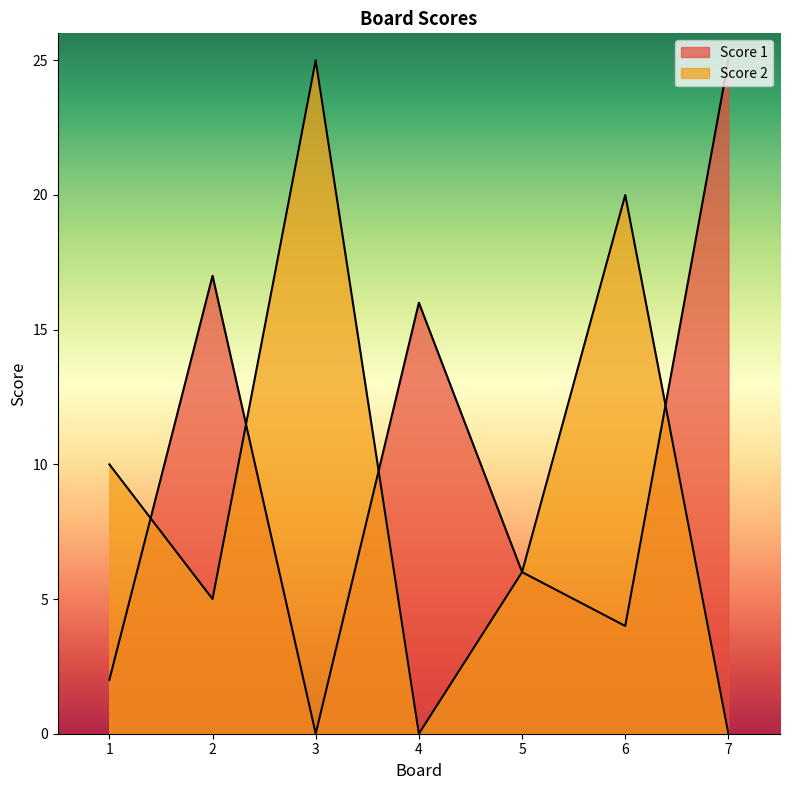

List the series in order of their peak value, highest first.

Score 1, Score 2